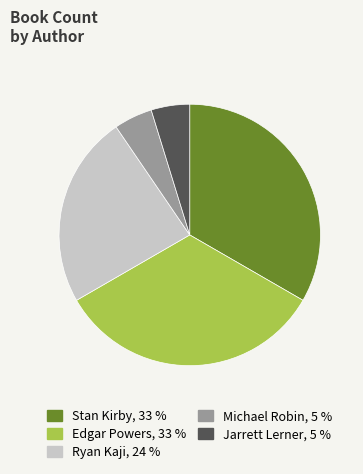

The Michael Robin slice represents 19% of the pie. True or false?

False